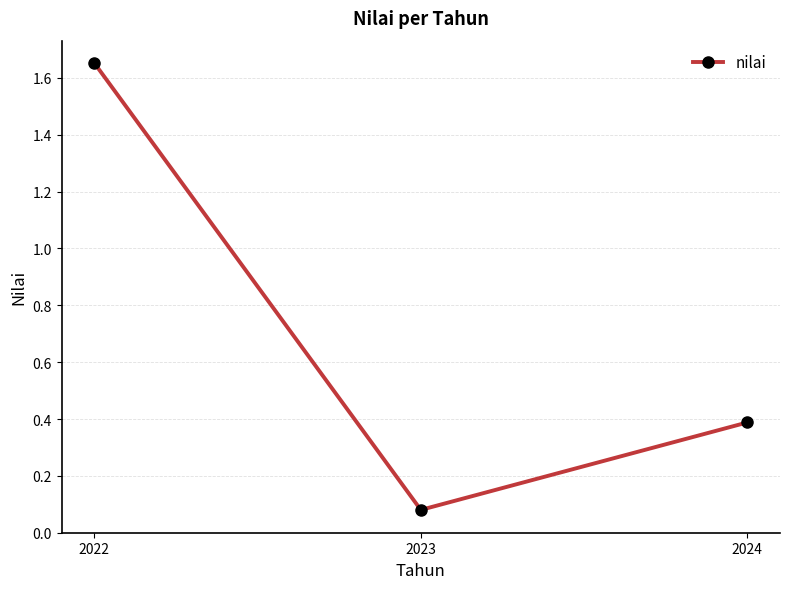

Which category has the lowest value across all series?

2023